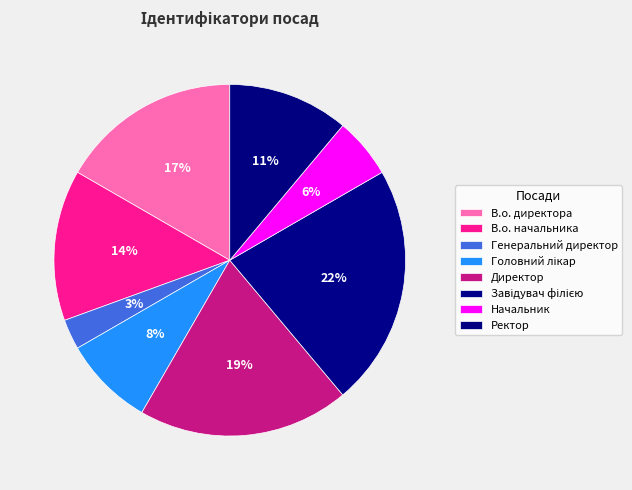

How many segments does this pie chart have?

8